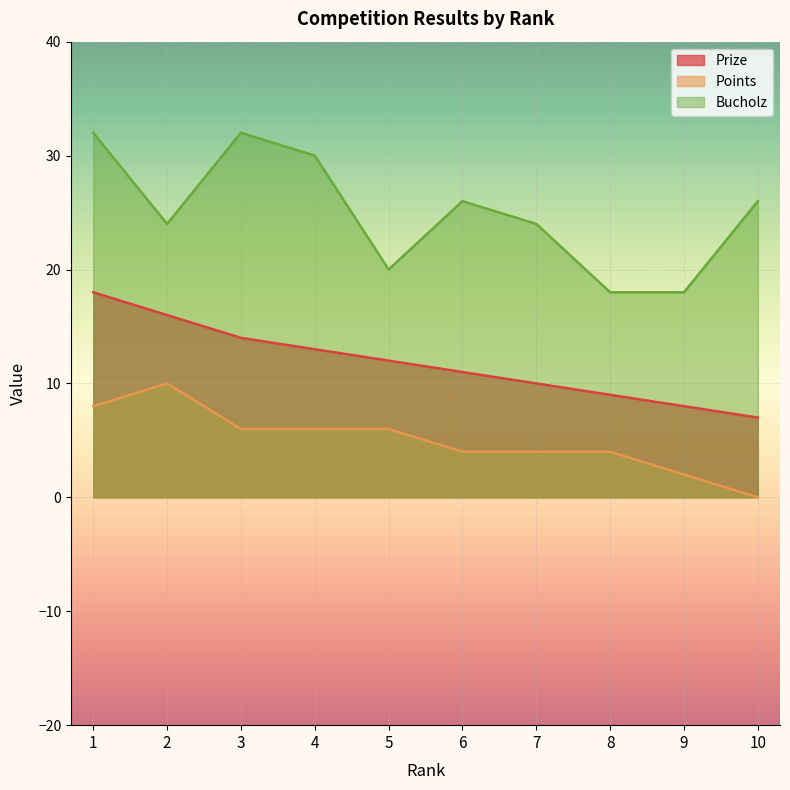

Reading left to right, extract all data points from this chart.

Prize: 18	16	14	13	12	11	10	9	8	7
Points: 8	10	6	6	6	4	4	4	2	0
Bucholz: 32	24	32	30	20	26	24	18	18	26